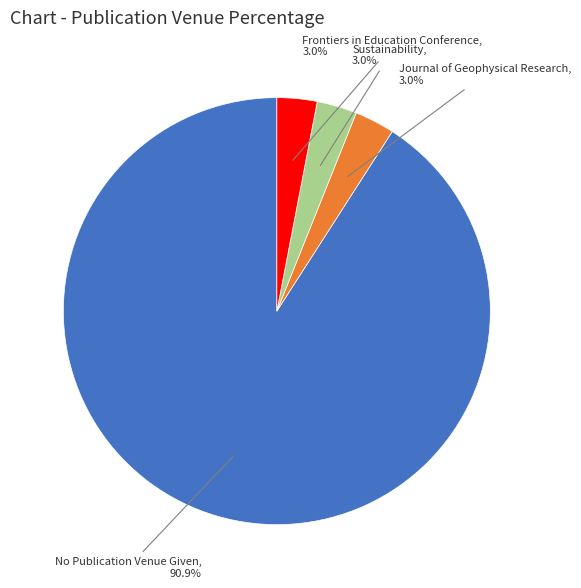

Is there any slice that represents more than half of the pie?

Yes